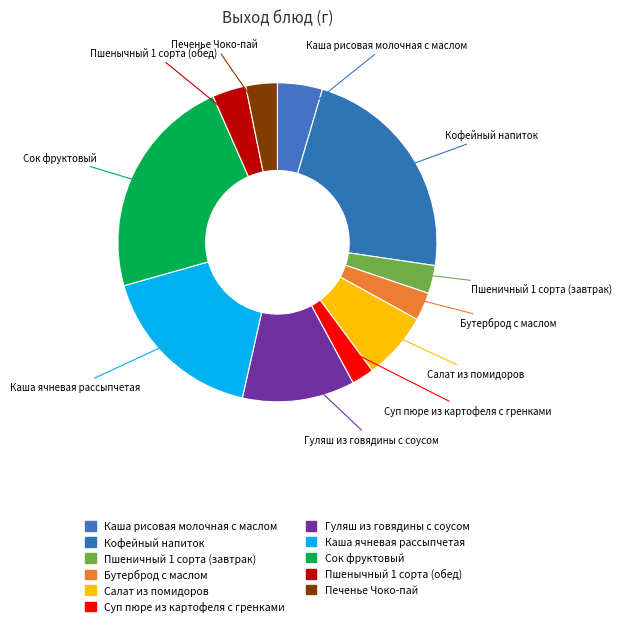

What percentage is NOT represented by Кофейный напиток?

77.2%